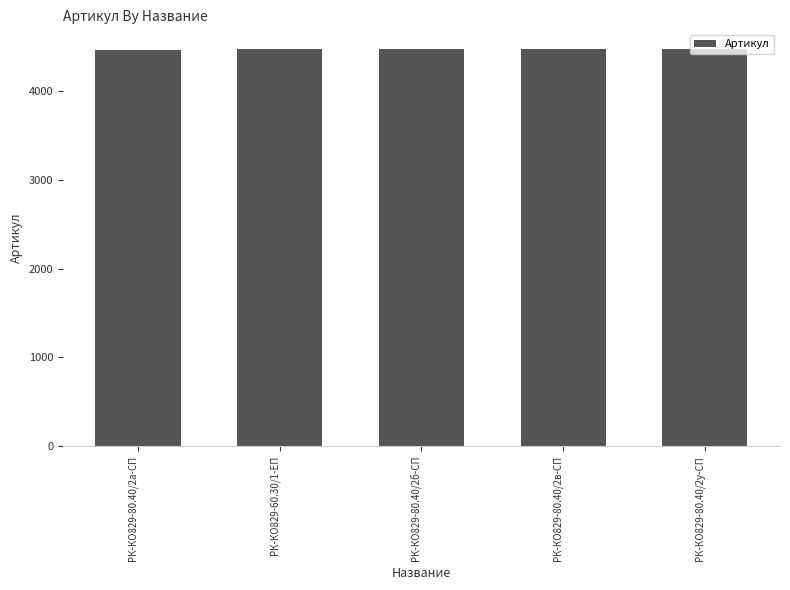

What is the ratio of the value at РК-КО829-80.40/2у-СП to the value at РК-КО829-80.40/2а-СП?

1.0